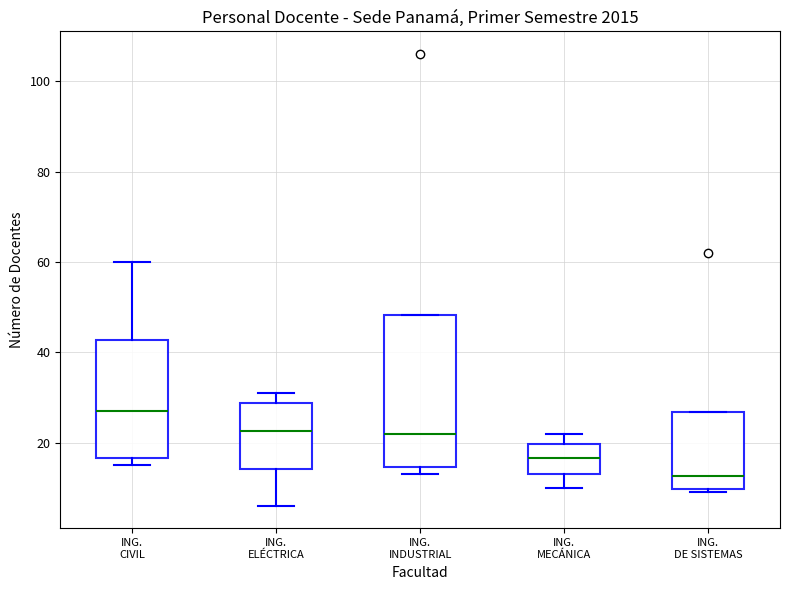

Which box is the tallest, from its lower edge to its upper edge?

ING. INDUSTRIAL